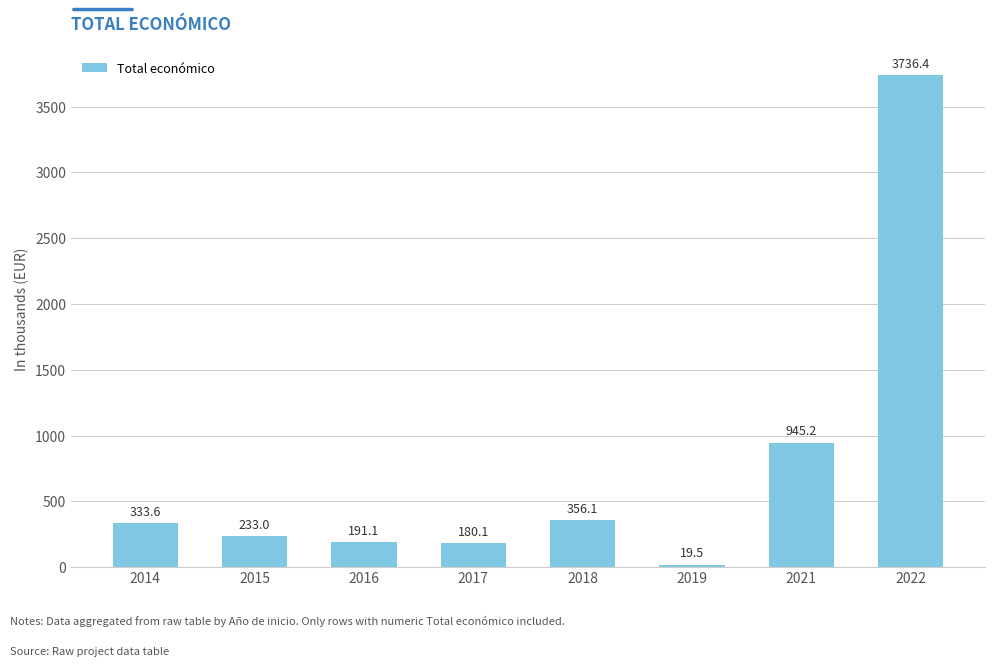

What is the difference between the maximum and minimum values?

3717.0